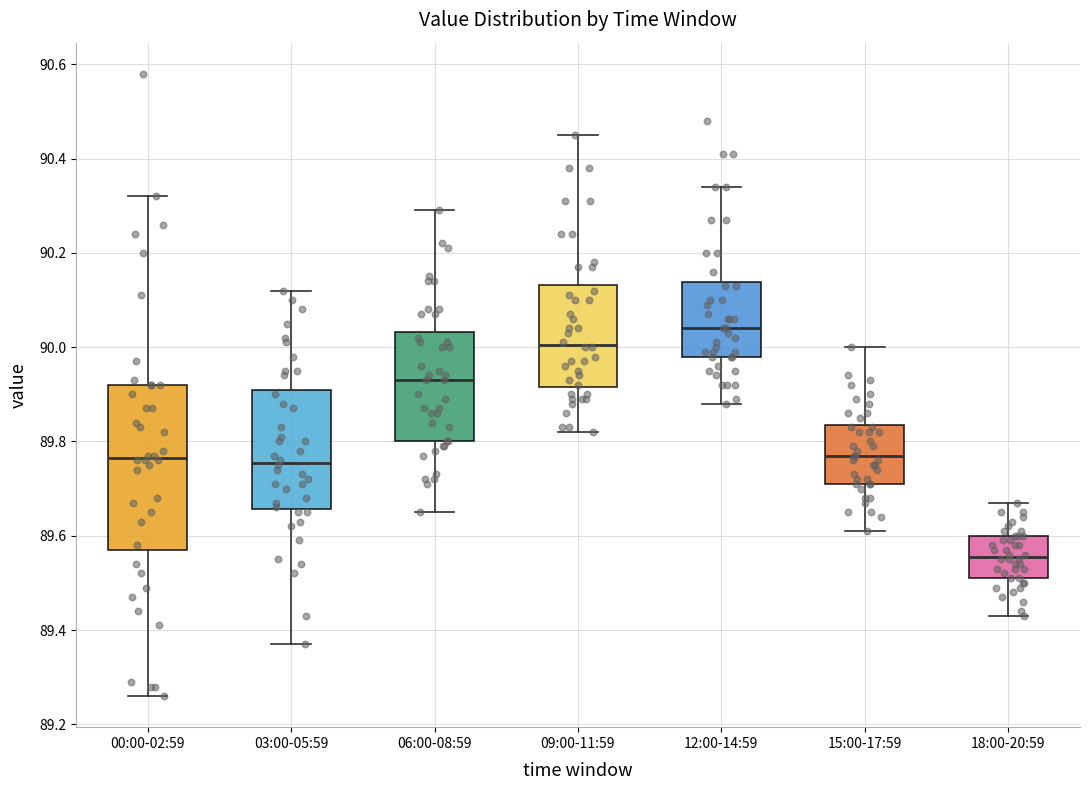

Comparing the boxes themselves (not the whiskers), which one is the tallest?

00:00-02:59